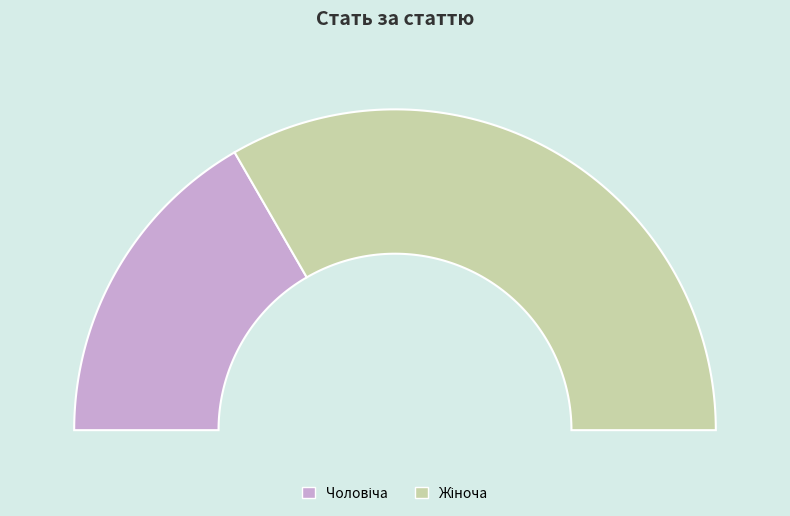

How many segments does this pie chart have?

2